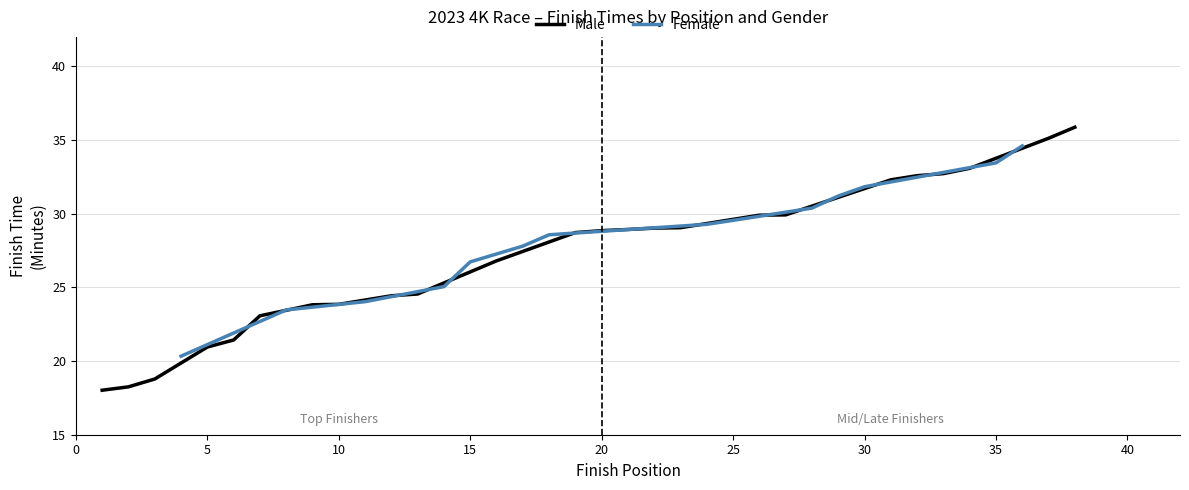

List the series in order of their overall mean, lowest first.

Male Finish Time (min), Female Finish Time (min)